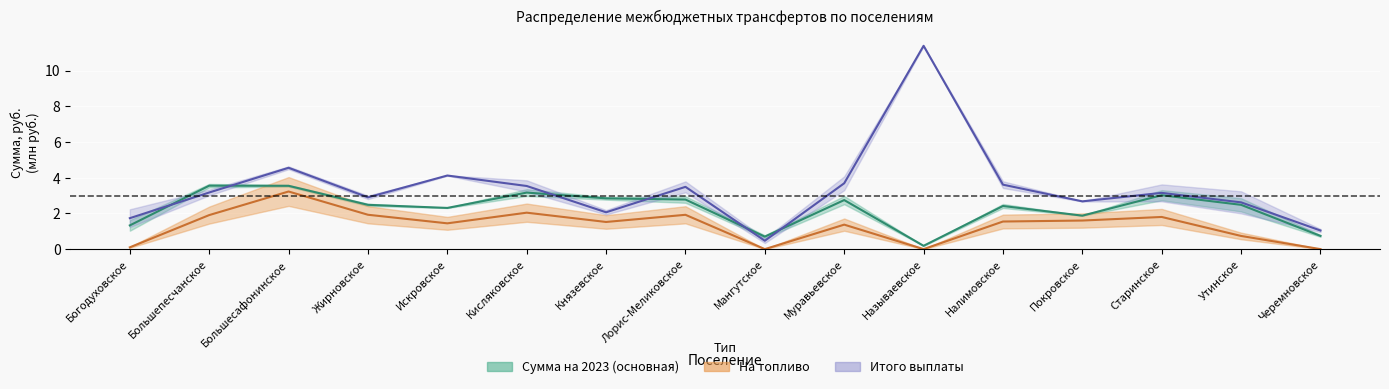

Does the chart display data point markers on the line(s)?

No